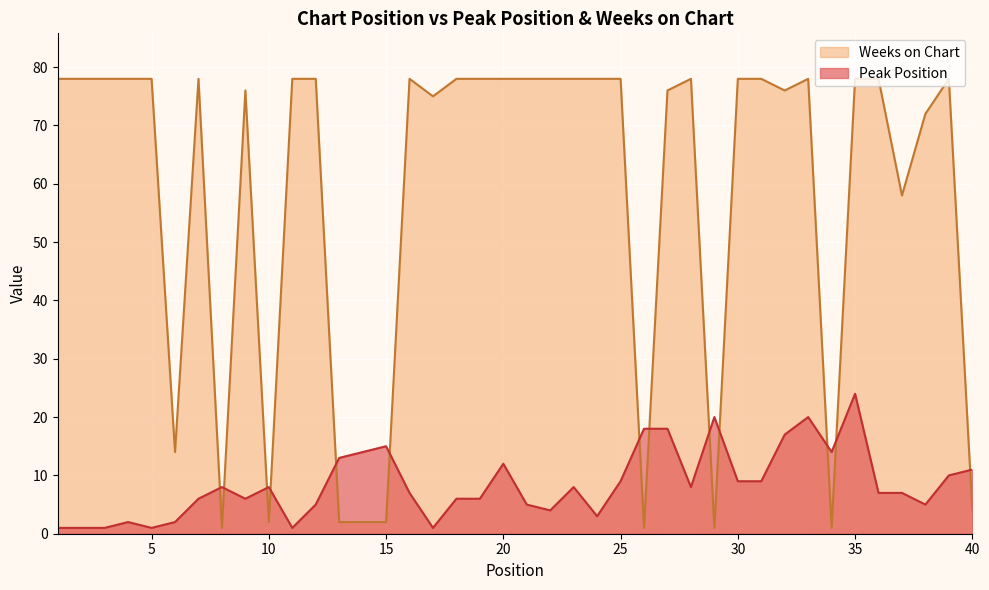

Reading left to right, transcribe all the data shown in this chart.

Peak Position: 1	1	1	2	1	2	6	8	6	8	1	5	13	14	15	7	1	6	6	12	5	4	8	3	9	18	18	8	20	9	9	17	20	14	24	7	7	5	10	11
Weeks on Chart: 78	78	78	78	78	14	78	1	76	2	78	78	2	2	2	78	75	78	78	78	78	78	78	78	78	1	76	78	1	78	78	76	78	1	78	78	58	72	78	4